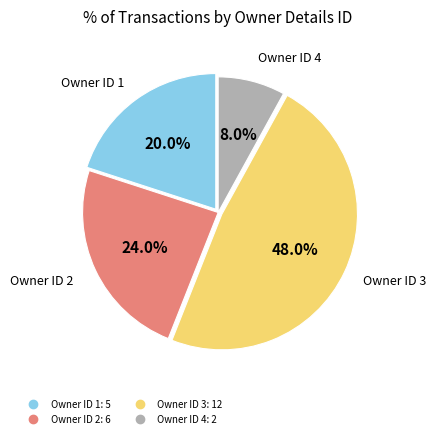

Is there any slice that represents more than half of the pie?

No